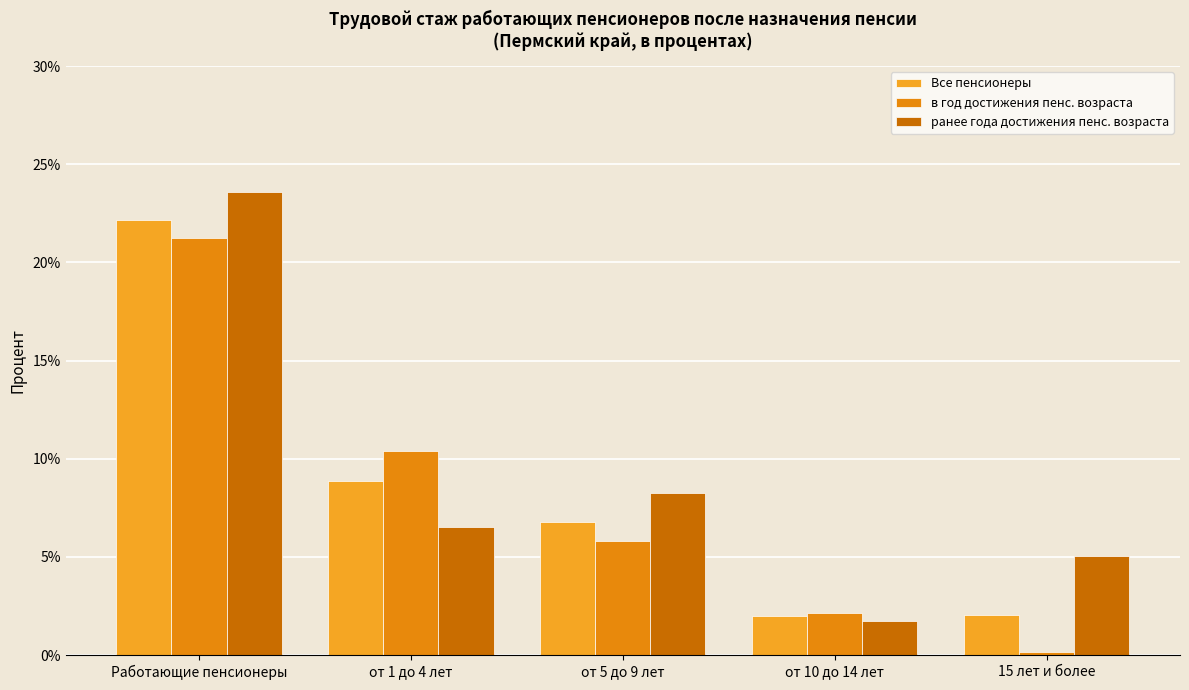

Which series has the largest range (max minus min)?

ранее года достижения пенс. возраста